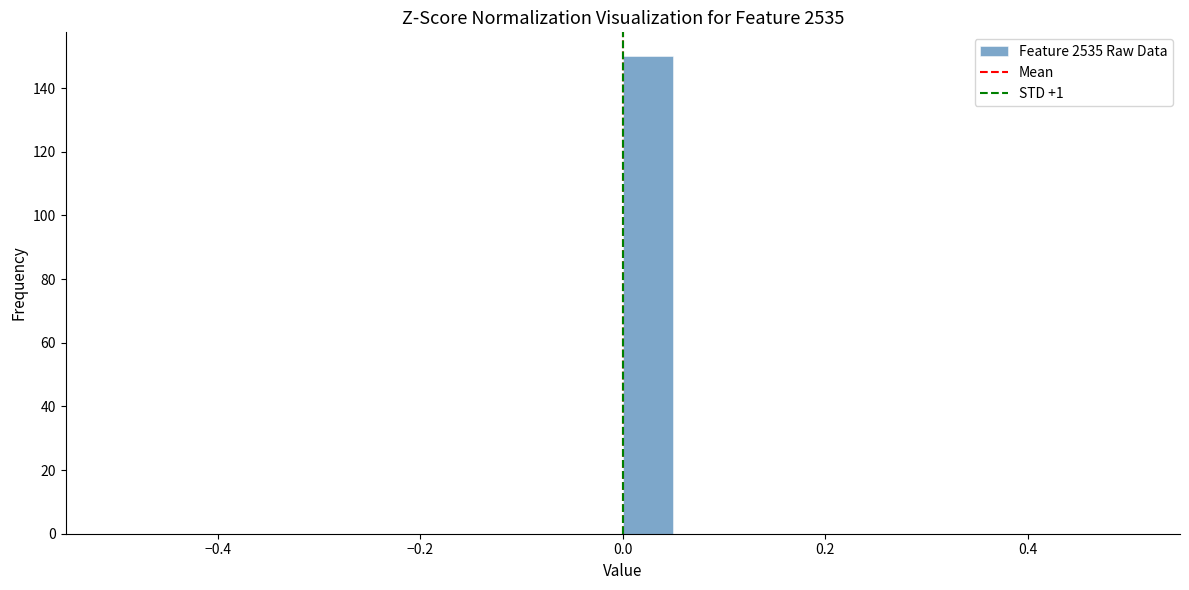

Around what value on the x-axis is the tallest bar? Give the approximate position of its centre, as read against the axis.

0.02